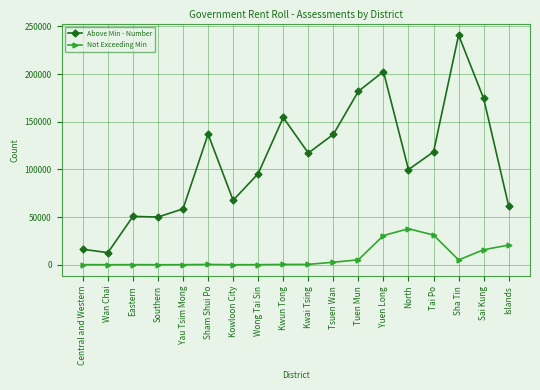

What is the approximate value of Above Min - Number at Sha Tin, to the nearest 100?

241000